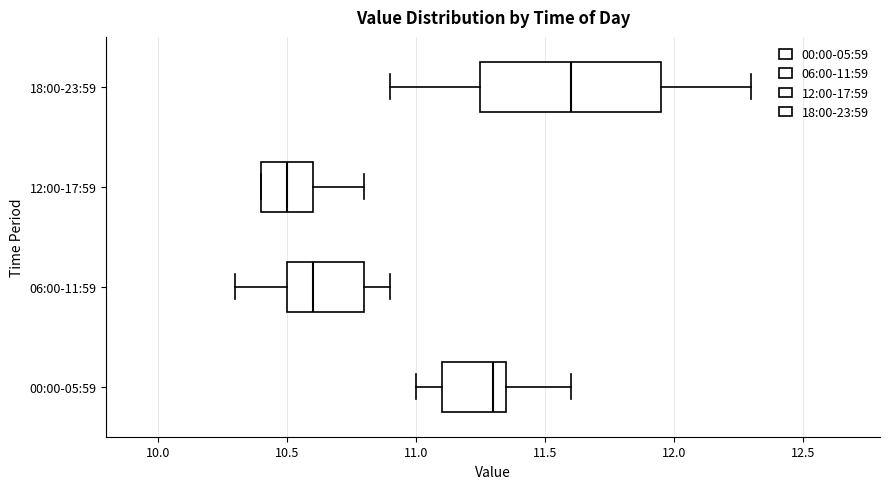

Where is the left edge of the box for 18:00-23:59 on the x-axis? The values are not printed on the chart, so give them approximately, as read against the axis.

11.25